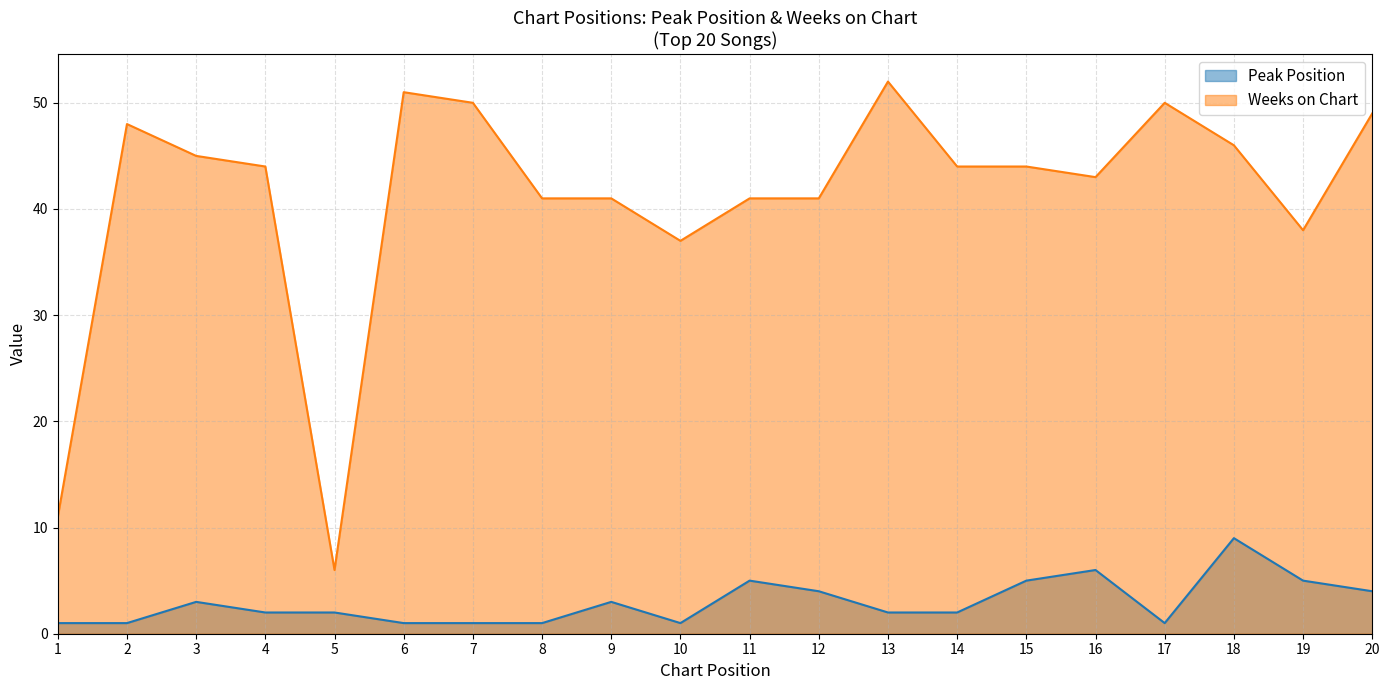

What is the approximate value of Peak Position at 16?

6